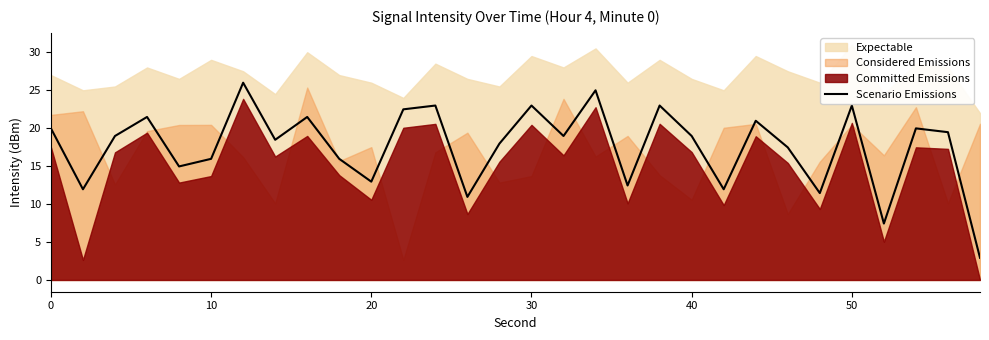

What is the maximum value for Scenario Emissions?

25.9